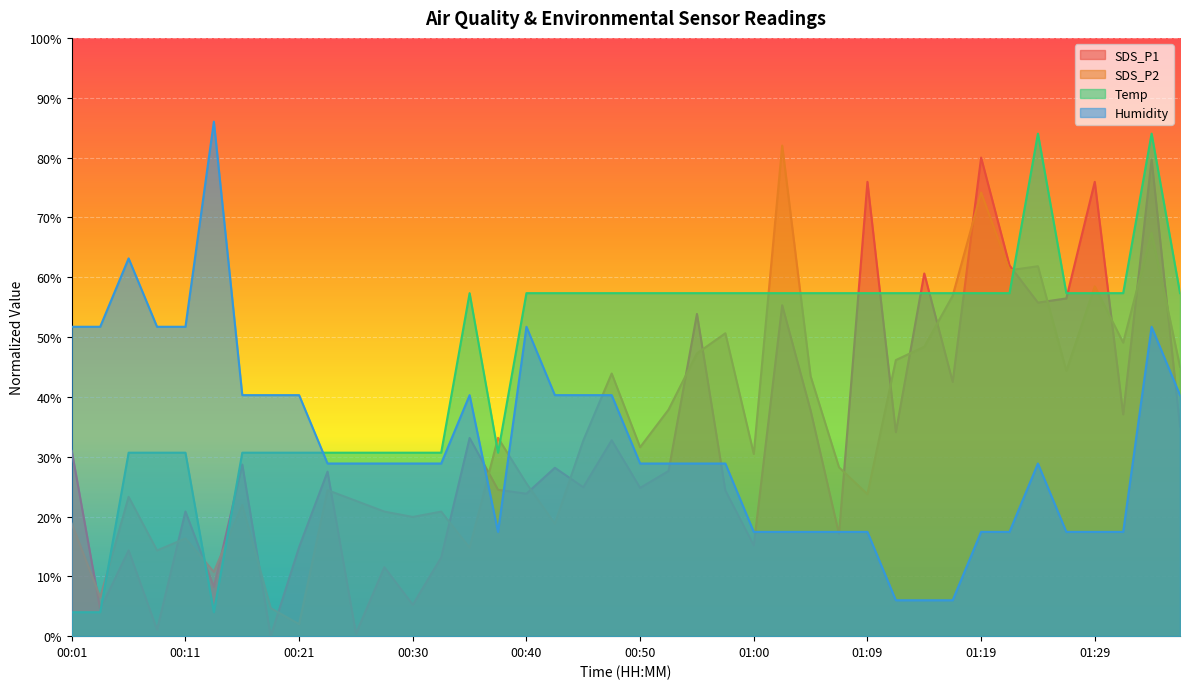

At how many categories does at least one series exceed 69?

7